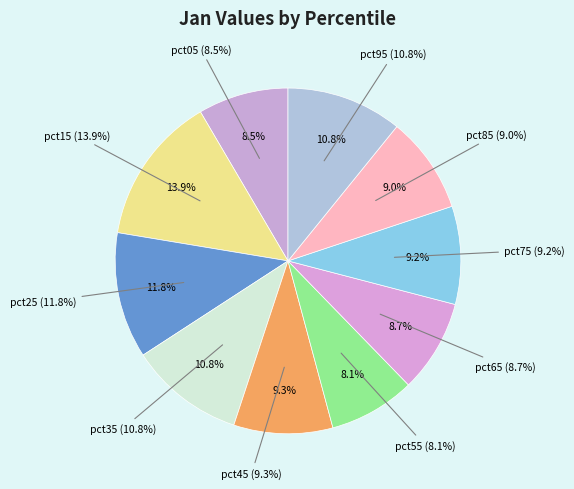

To the nearest percent, what is the combined percentage of pct25 and pct65?

20%